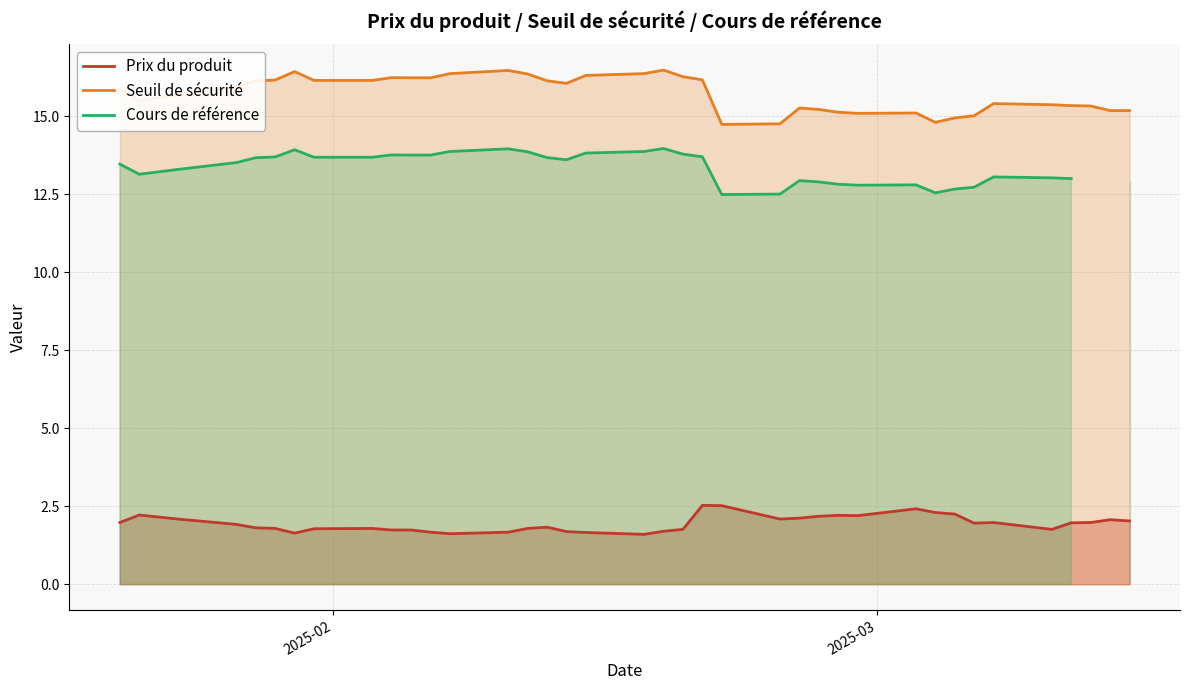

What is the maximum value for Seuil de sécurité?

16.5